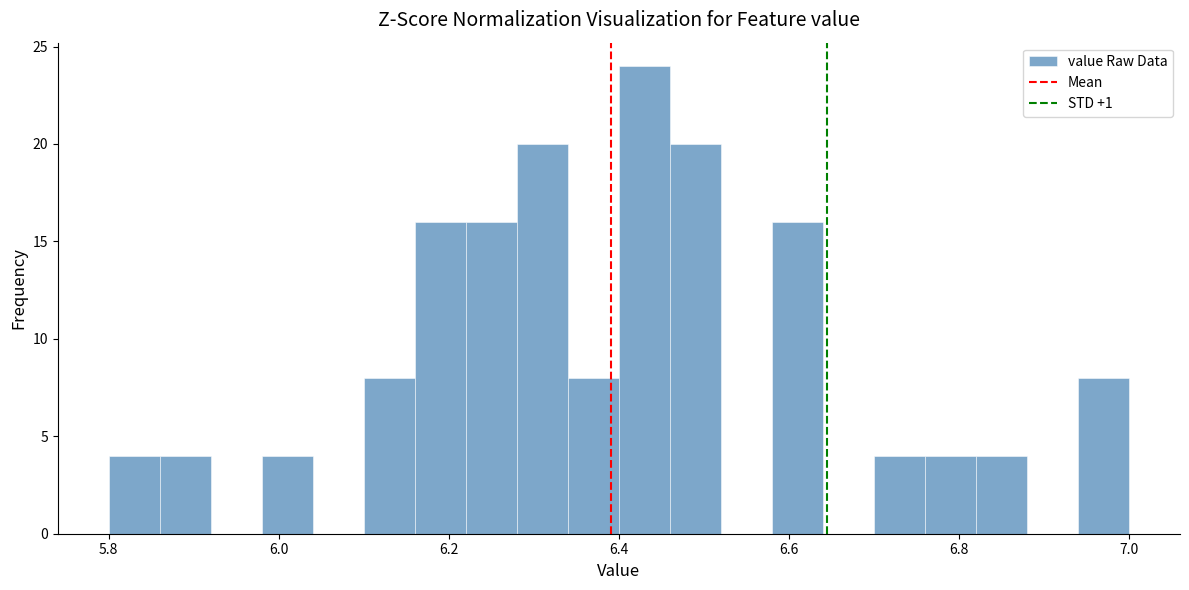

Around what value on the x-axis is the tallest bar? Give the approximate position of its centre, as read against the axis.

6.44